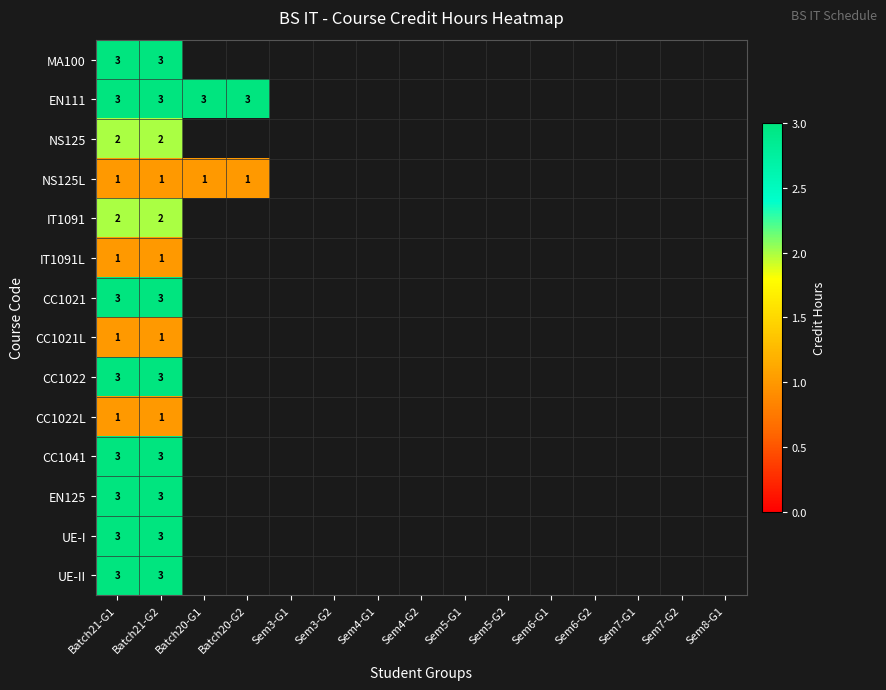

What is the maximum value shown in the chart?

3.0